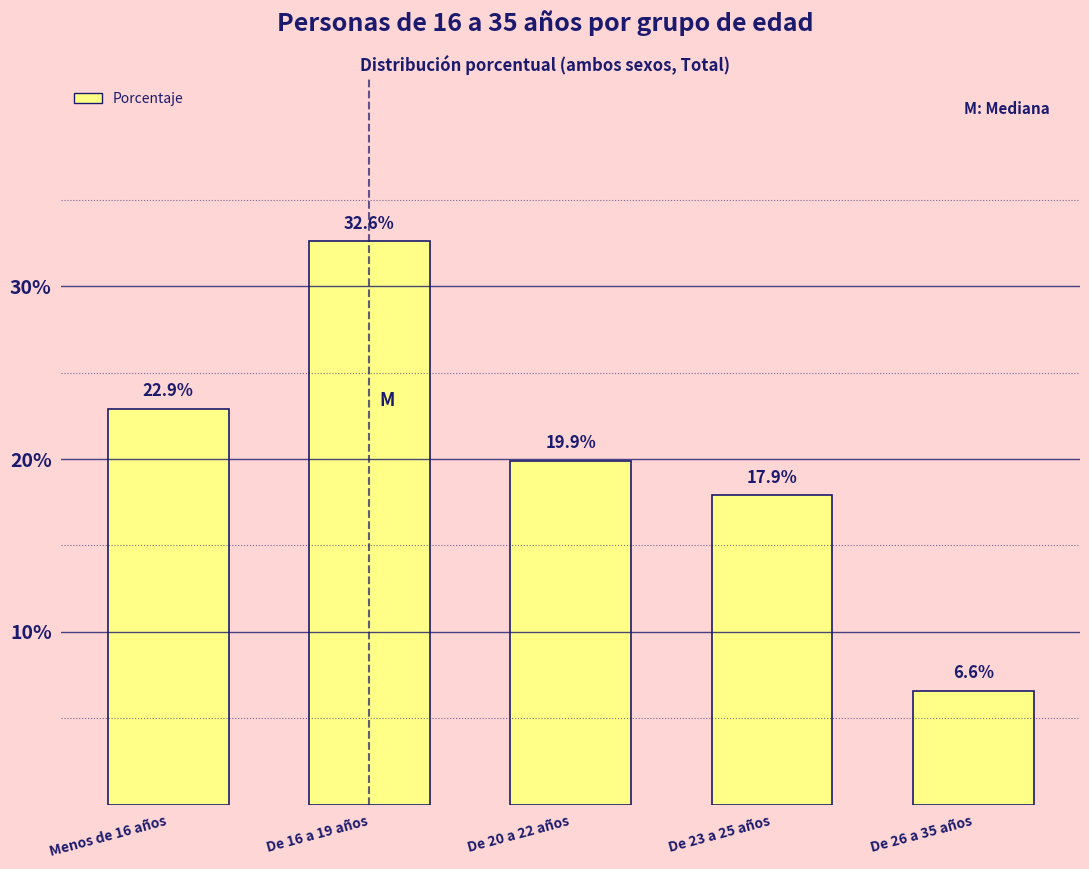

Reading left to right, what are all the values shown in this chart?

22.9	32.6	19.9	17.9	6.6